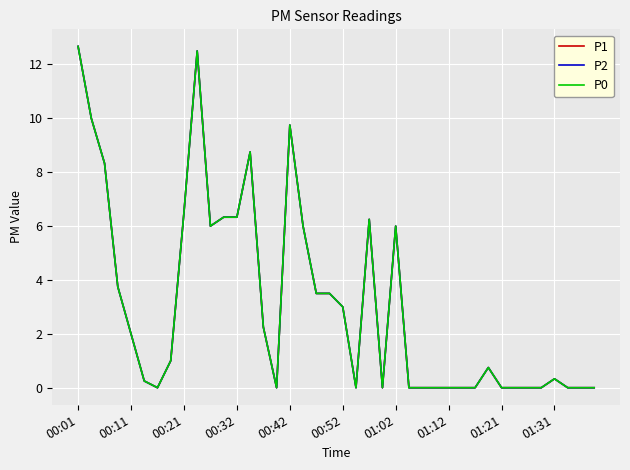

True or false: P1 and P2 cross at least once.

False